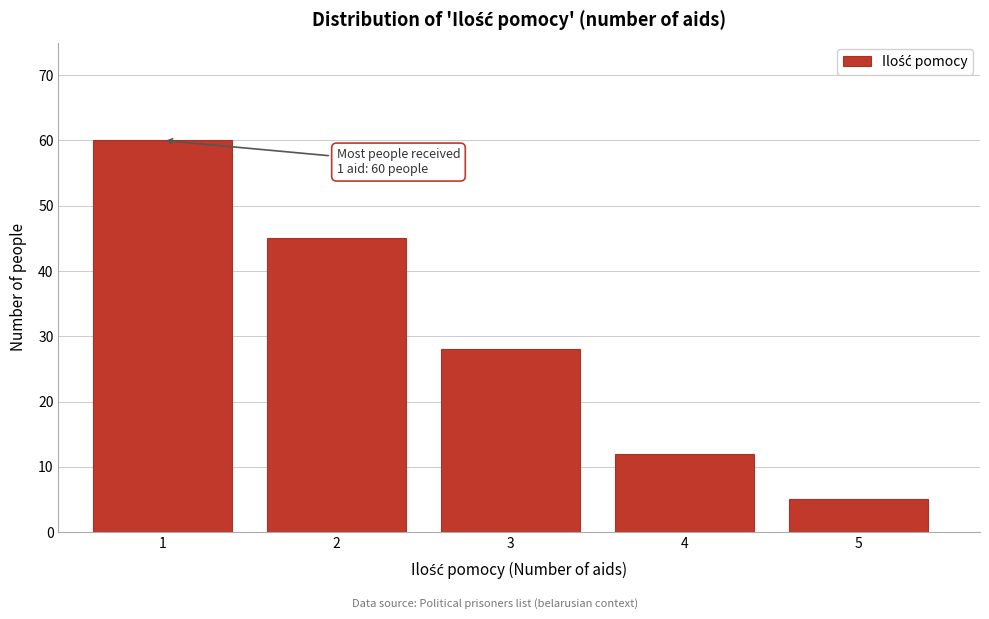

Reading left to right, list all the values displayed in this chart.

60	45	28	12	5